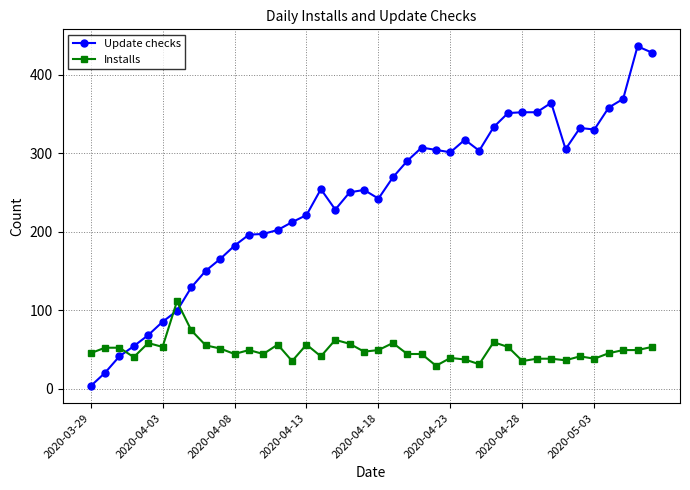

What is the maximum value shown in the chart?

436